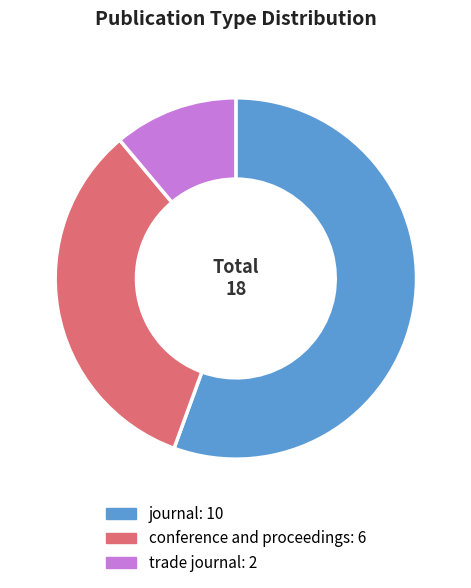

Is the sum of conference and proceedings and journal greater than half?

Yes